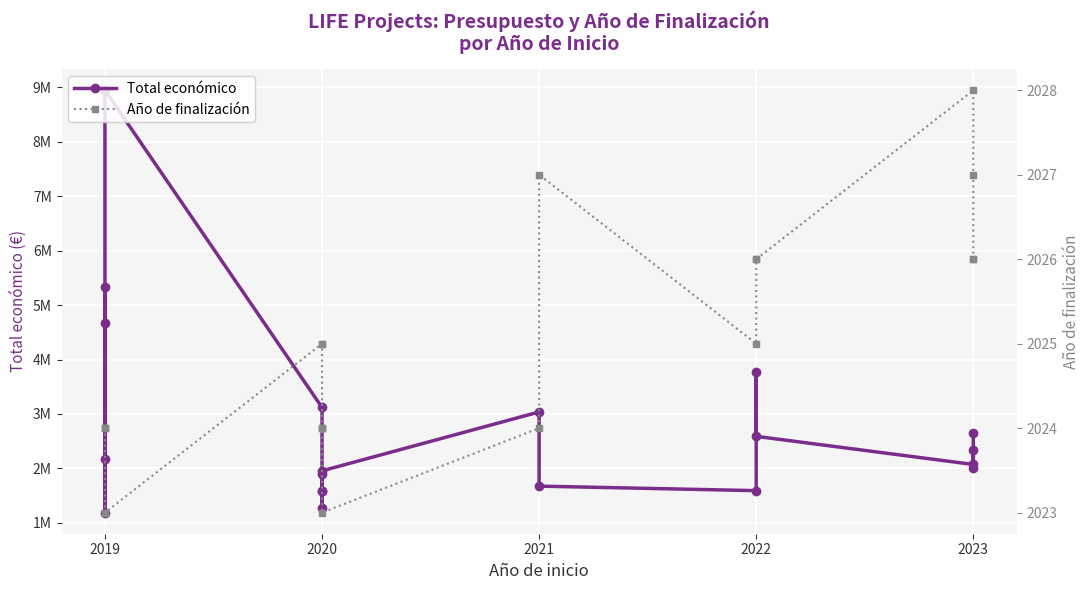

Which series has the largest range (max minus min)?

Total económico